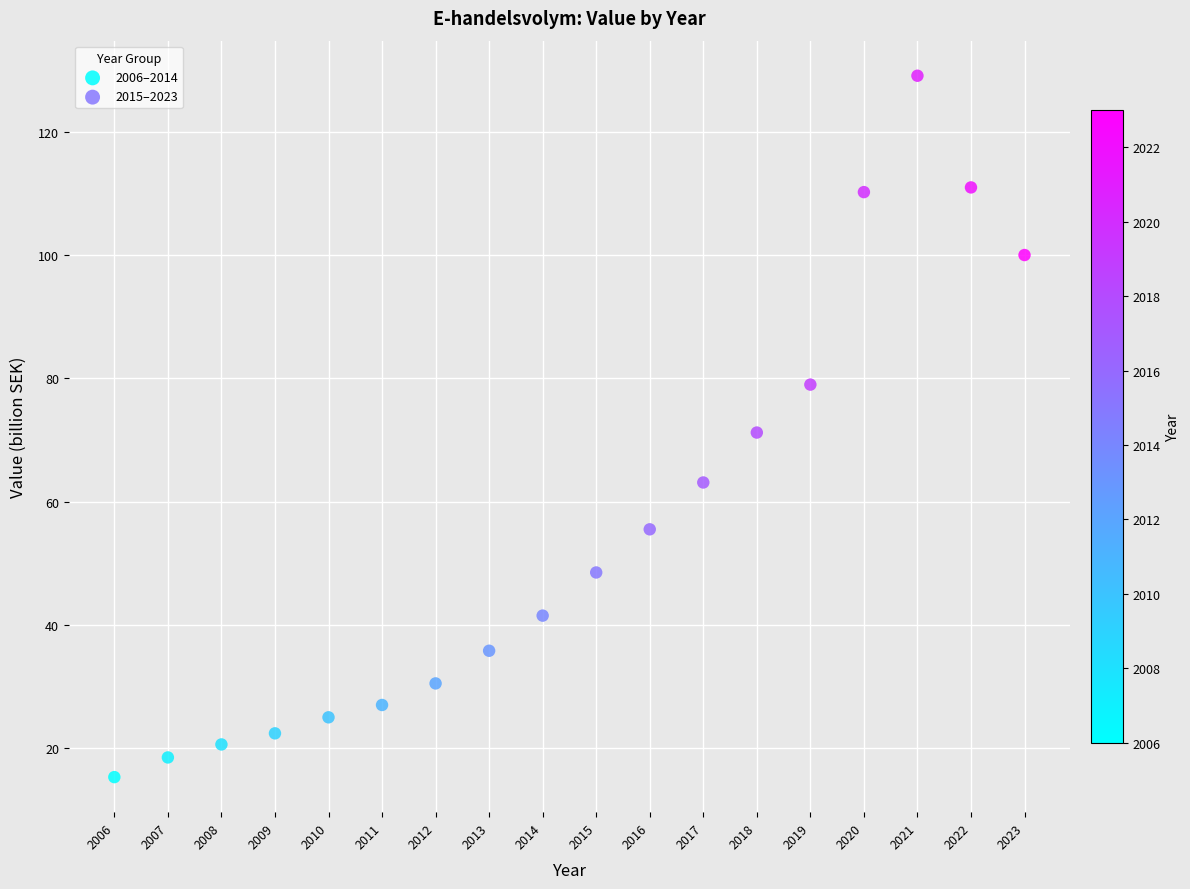

Which series contains the highest Y value?

2015–2023